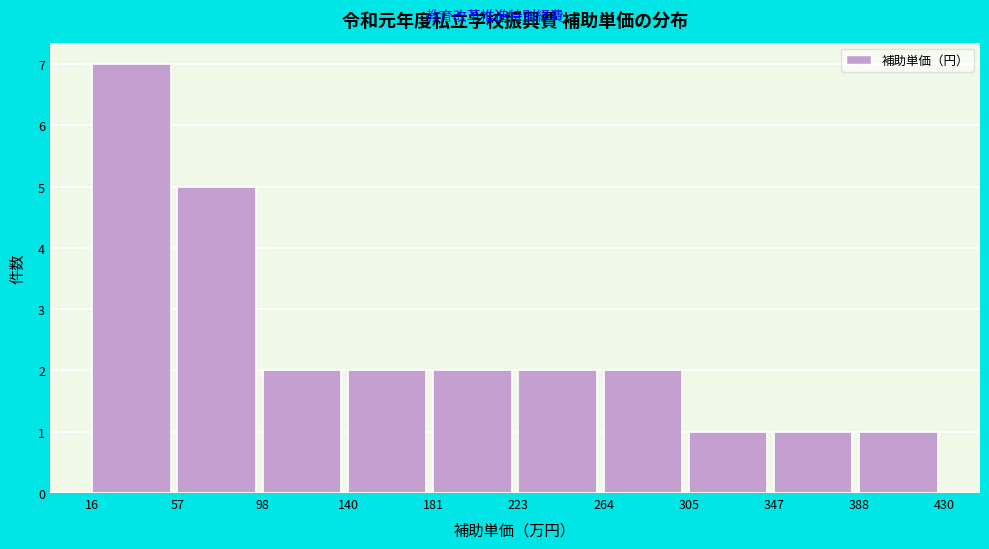

Reading right to left, list all the values displayed in this chart.

1	1	1	2	2	2	2	2	5	7